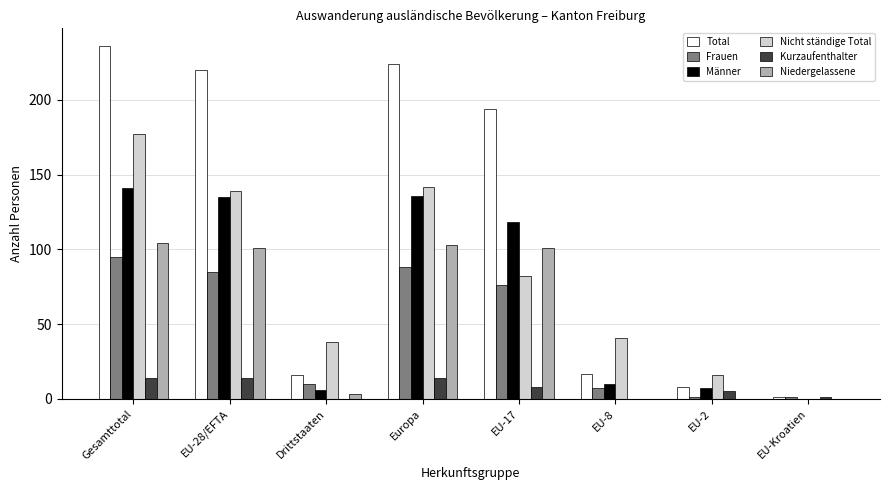

The value of Nicht ständige Total at Drittstaaten is 38. True or false?

True